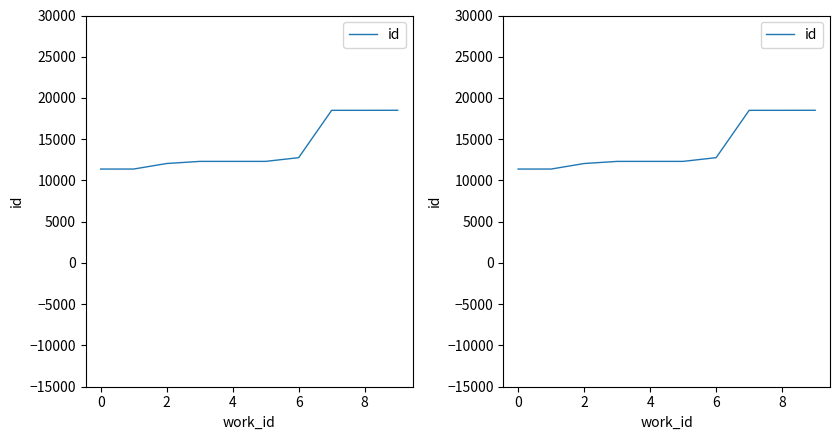

What is the maximum value shown in the chart?

18512